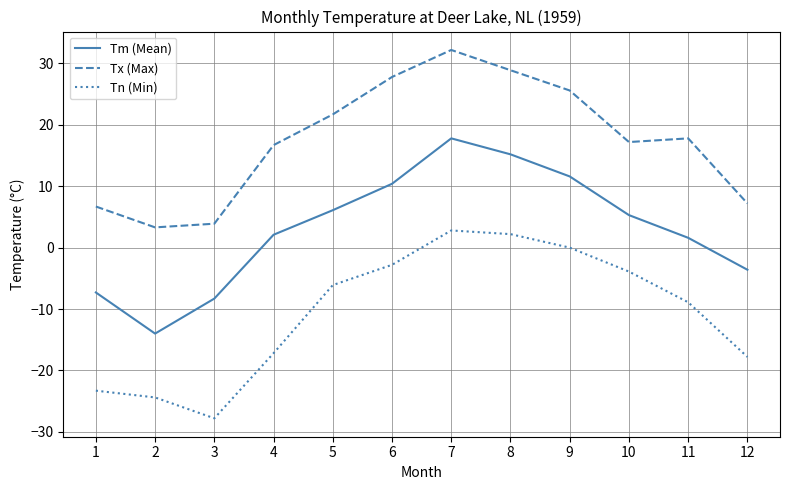

True or false: Tx (Max) and Tm (Mean) intersect in this chart.

False